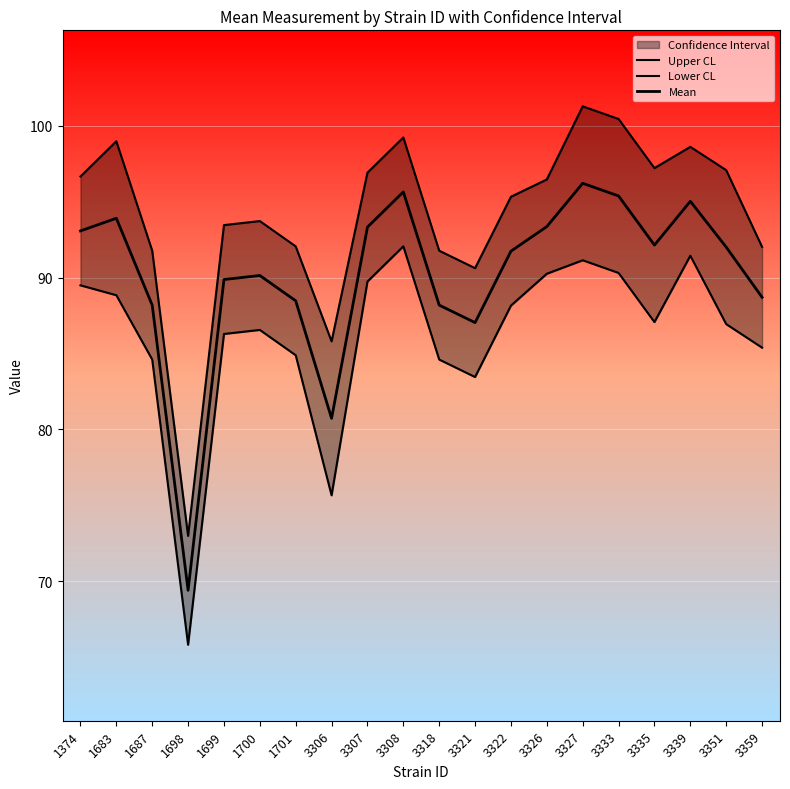

Rank the categories by Upper CL value from lowest to highest.

1698, 3306, 3321, 1687, 3318, 3359, 1701, 1699, 1700, 3322, 3326, 1374, 3307, 3351, 3335, 3339, 1683, 3308, 3333, 3327